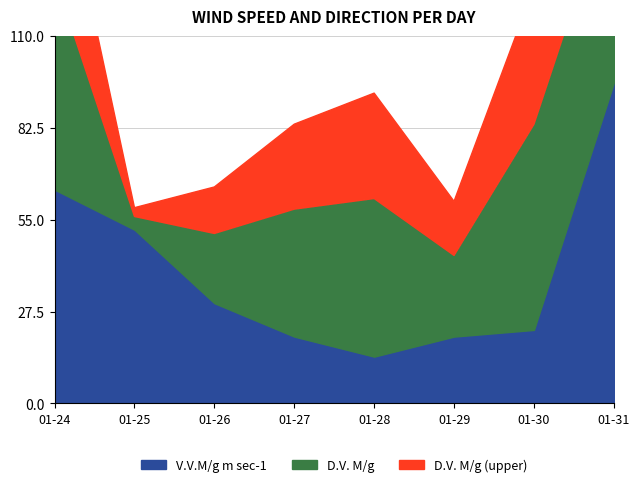

The value of D.V. M/g at 2005-01-24 is 354.0. True or false?

True